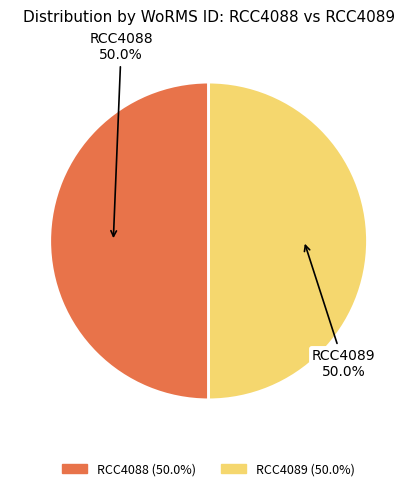

Is it true that RCC4089 is 44% of the pie?

False